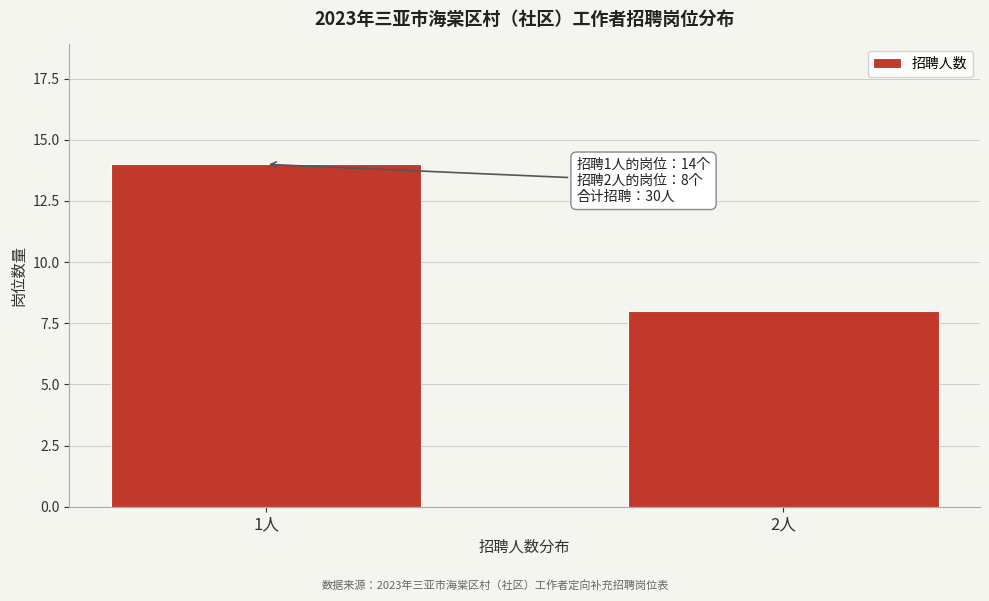

Reading left to right, extract all data points from this chart.

14	8